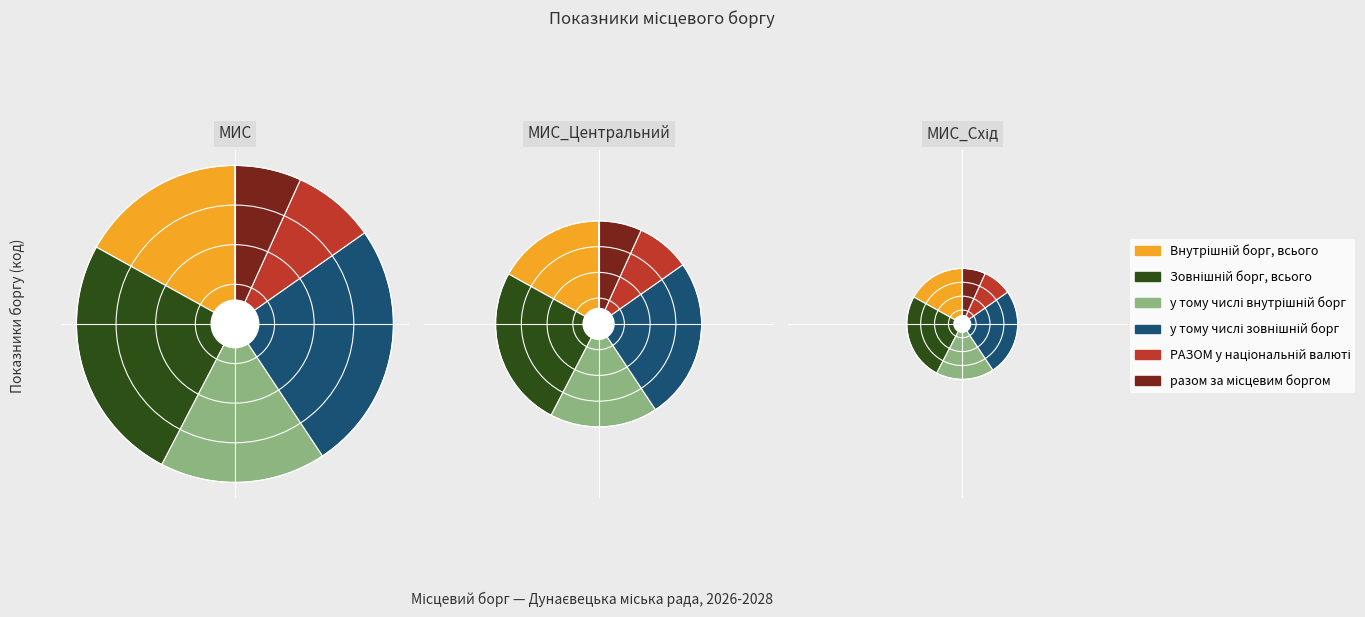

Does any single category account for the majority?

No